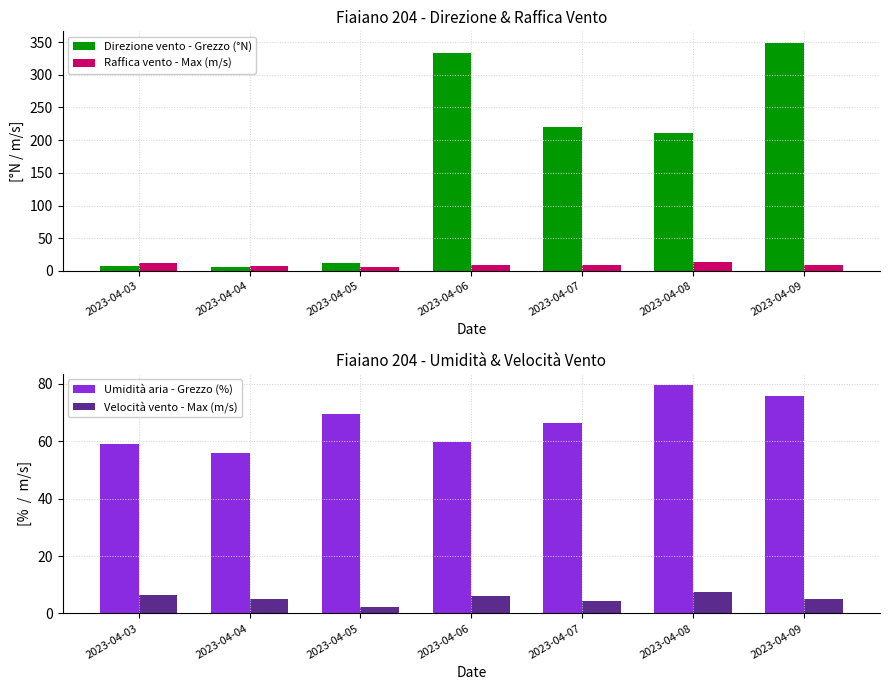

What is the value of the Raffica vento - Max (m/s) bar at the 4th from the left?

9.5